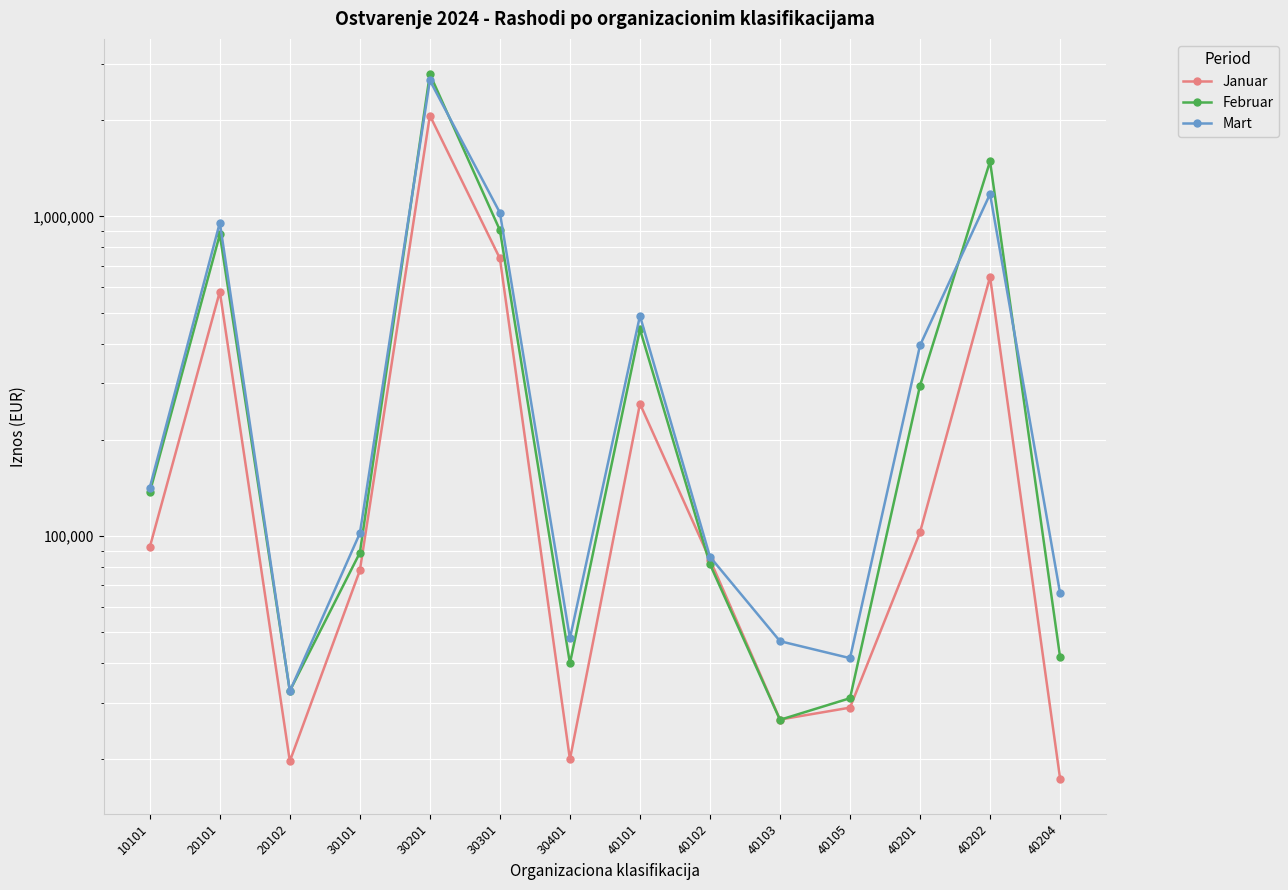

Rank the series at 30101 from lowest to highest value.

Januar, Februar, Mart